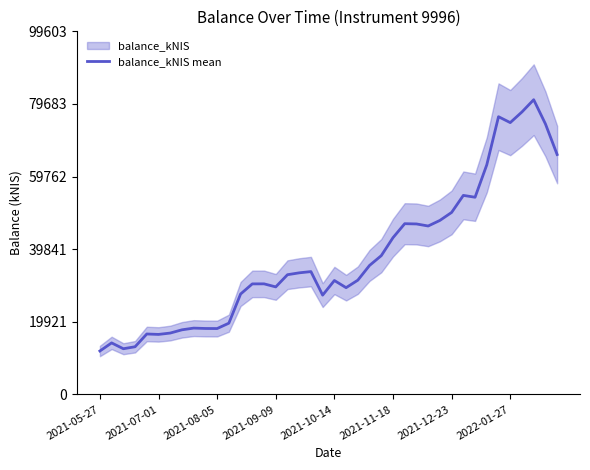

True or false: the data has more than 2 interior local peaks.

True